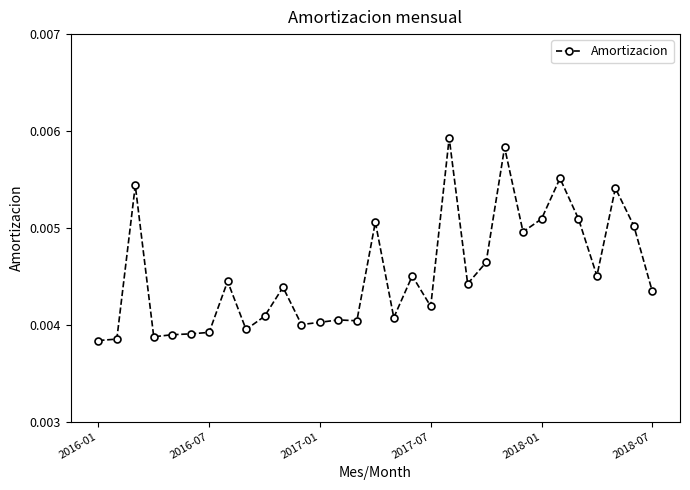

Count the values in the range 0 to 1.

31